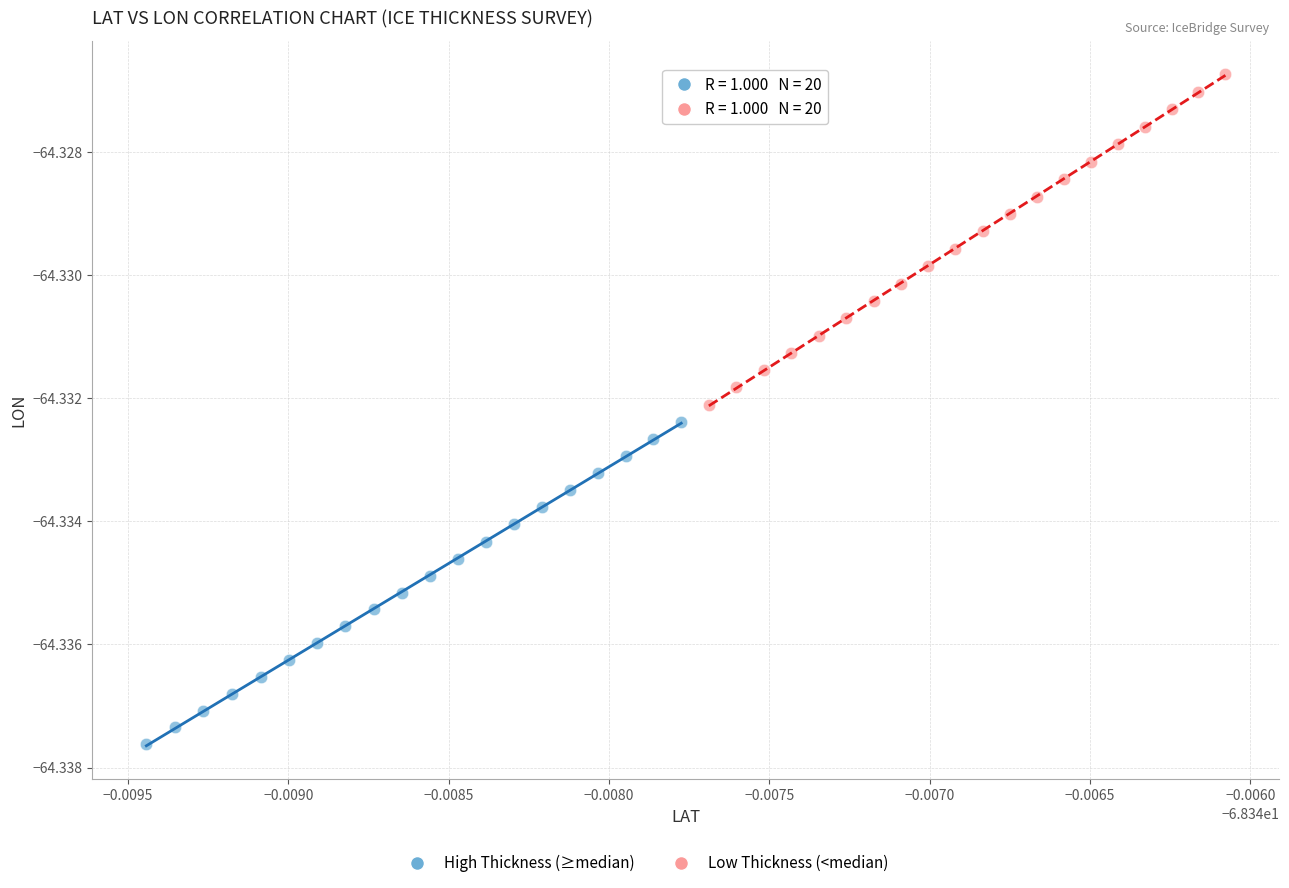

Which series reaches the minimum Y coordinate?

High Thickness (≥median)